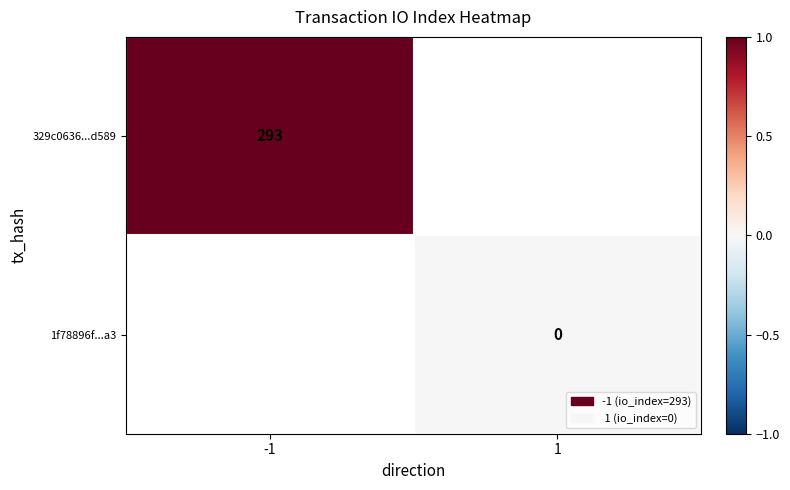

Is it true that 329c0636...d589 equals 420 at -1?

False